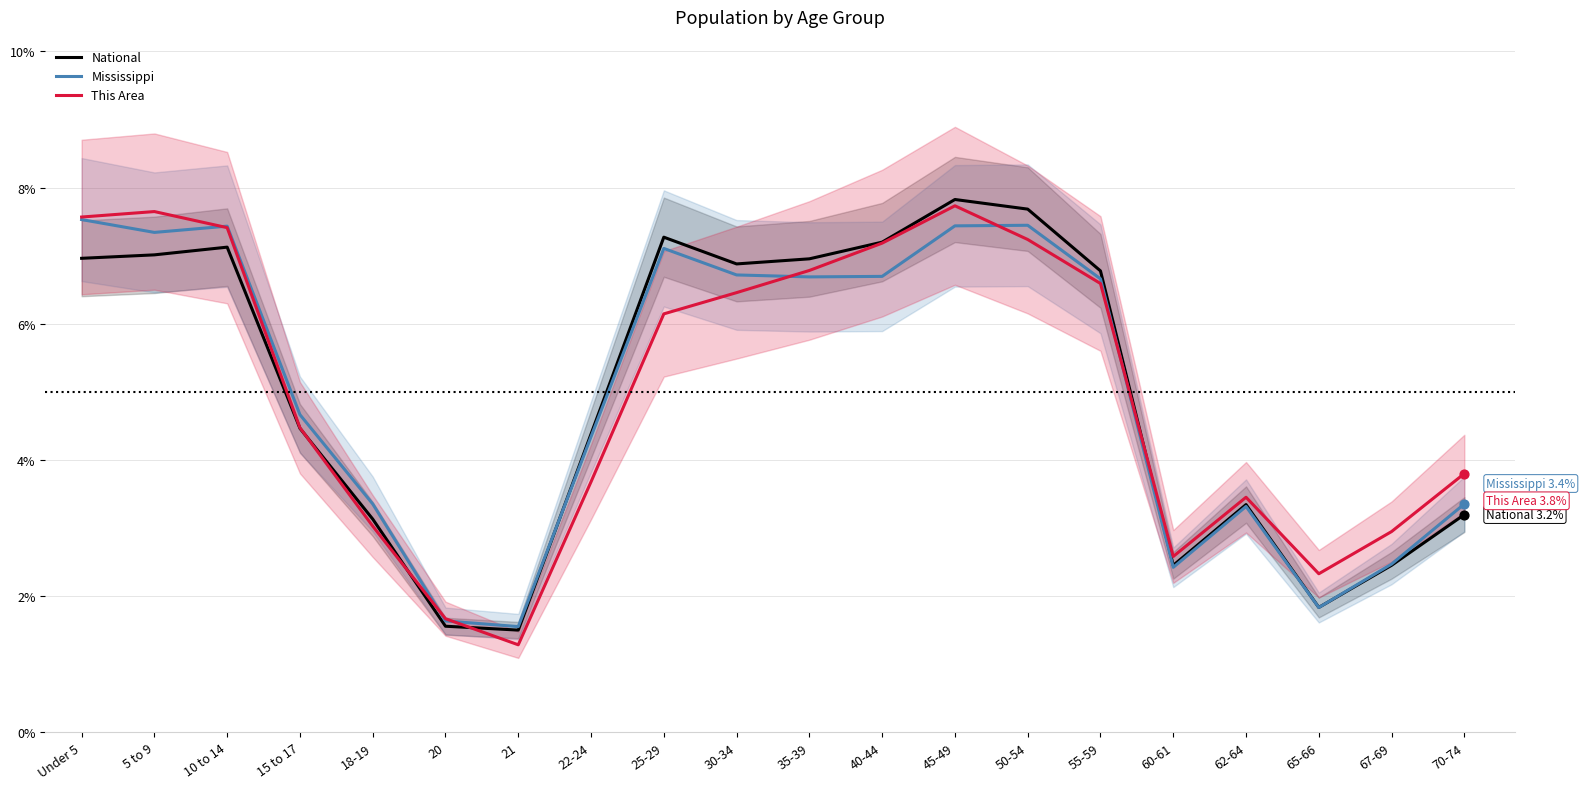

Which series contains the lowest Y value?

This Area